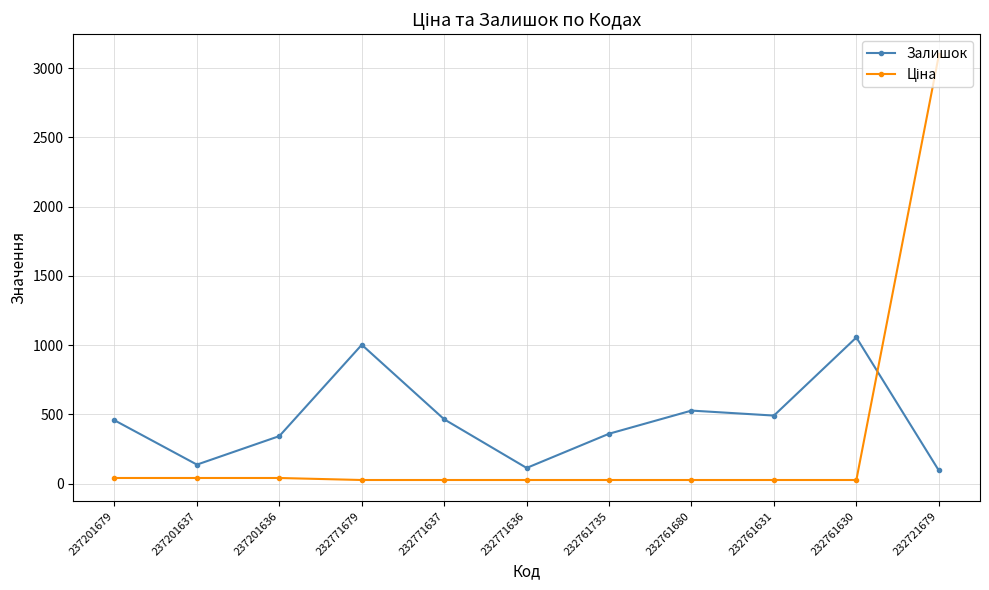

Where is the first local maximum for Залишок?

232771679